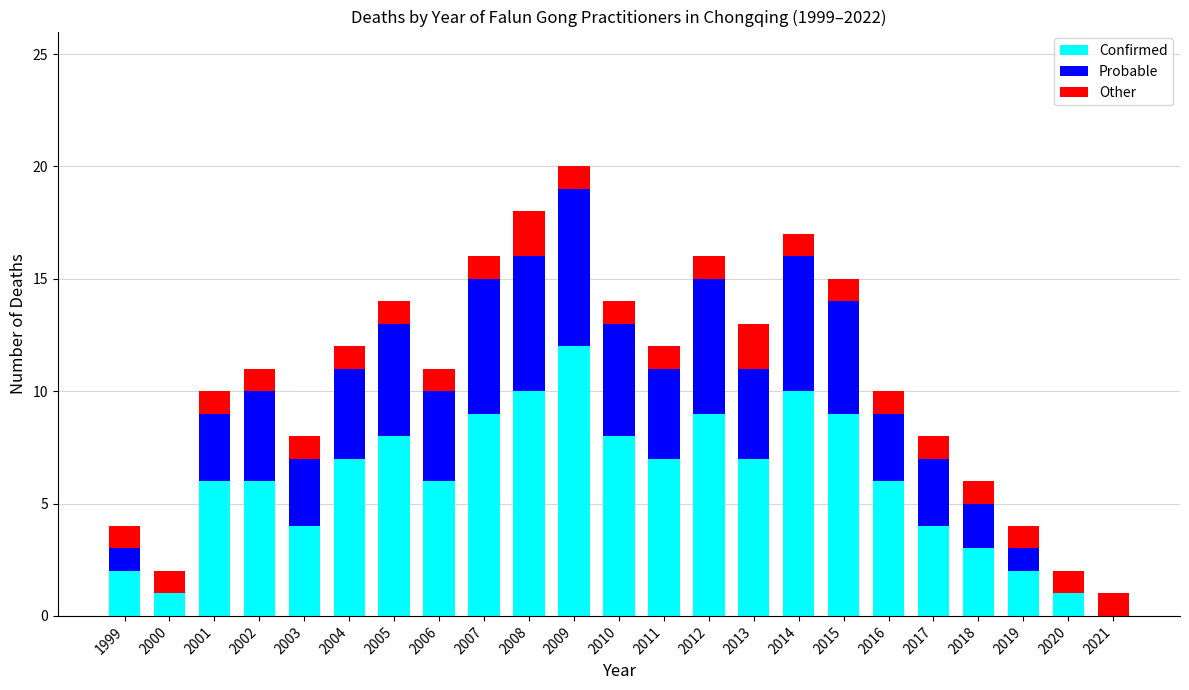

Count the number of data series in this chart.

3